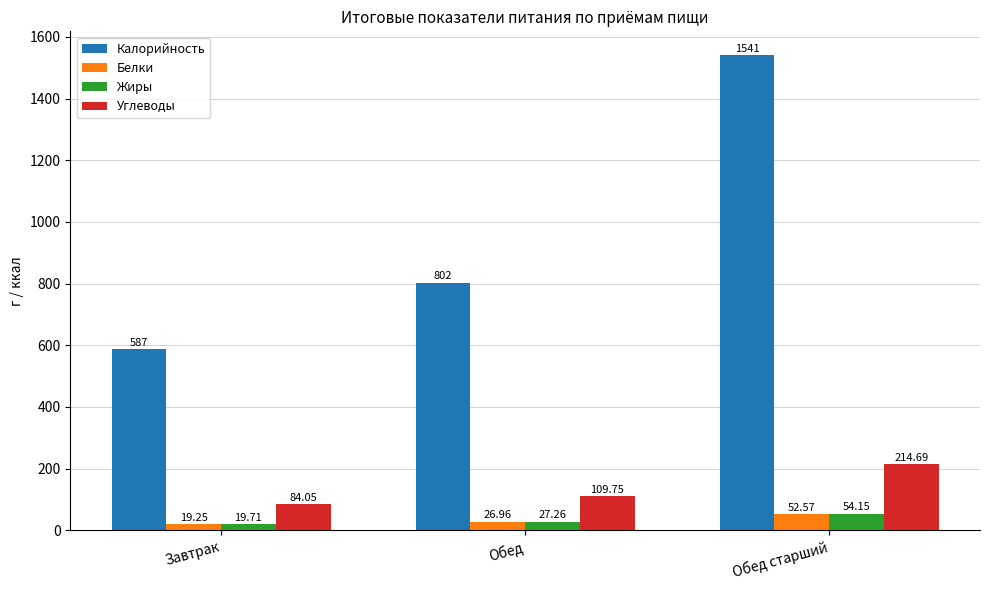

Count the number of categories in the chart.

3